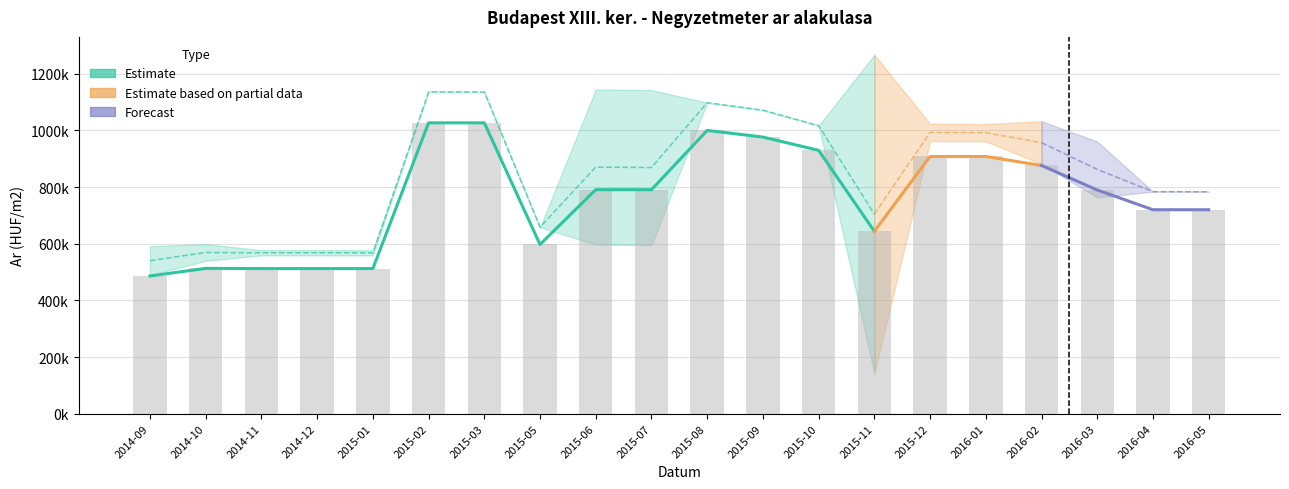

The Atlagos real ar series shows 658264 at 2015-05. True or false?

True